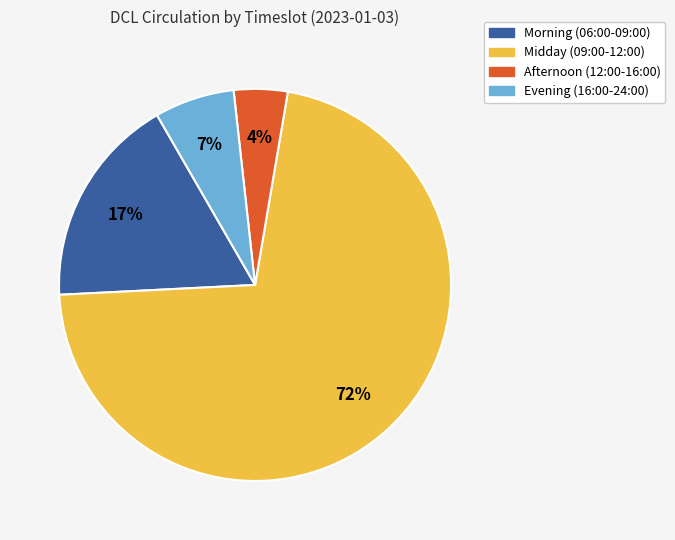

To the nearest percent, what is the average slice percentage?

25%